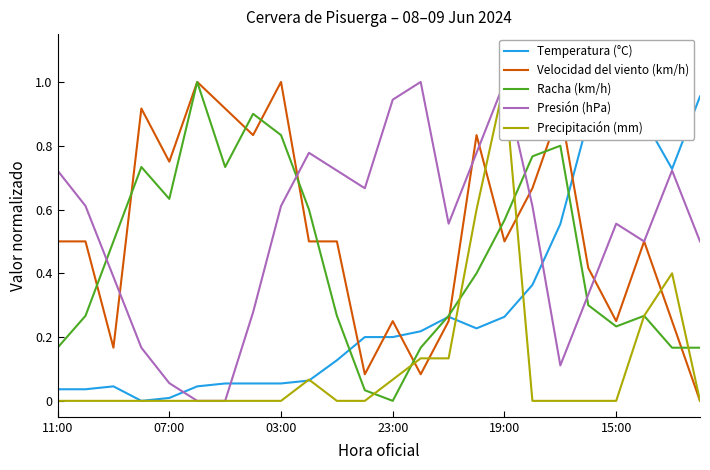

What is the average value of the Racha (km/h) series?

0.4